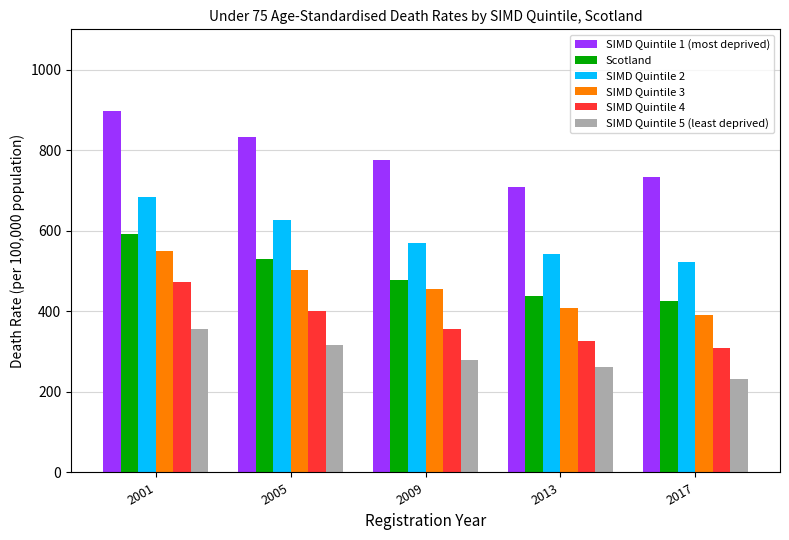

At how many categories does at least one series exceed 353?

5